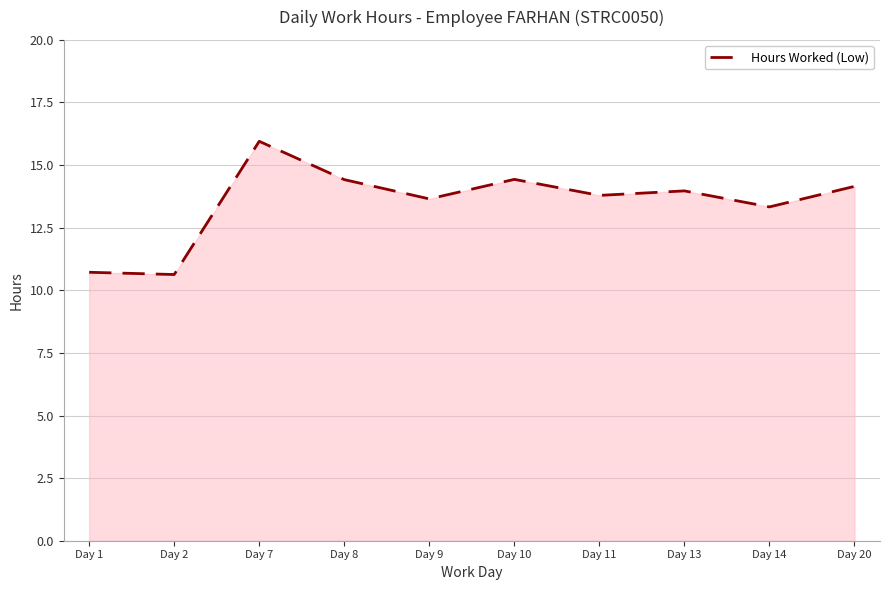

Where does the data first go above 13?

Day 7